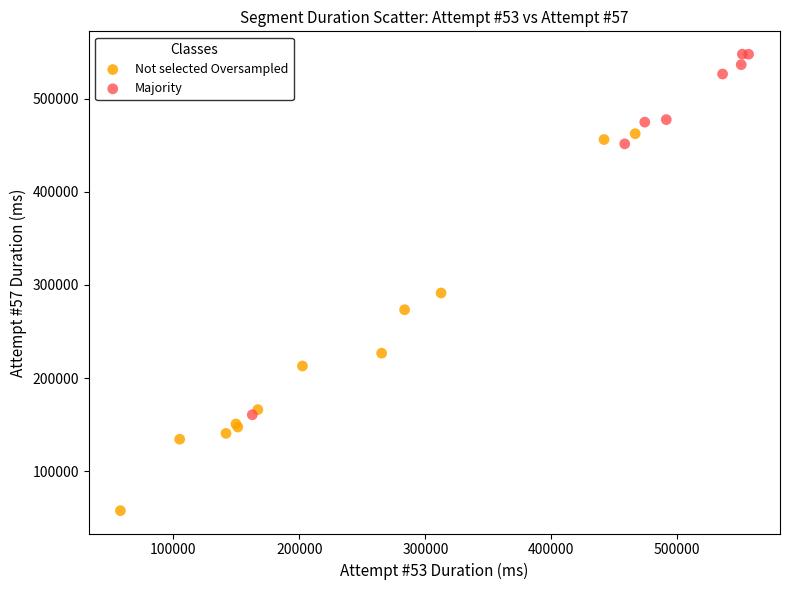

Which series contains the highest Y value?

Majority